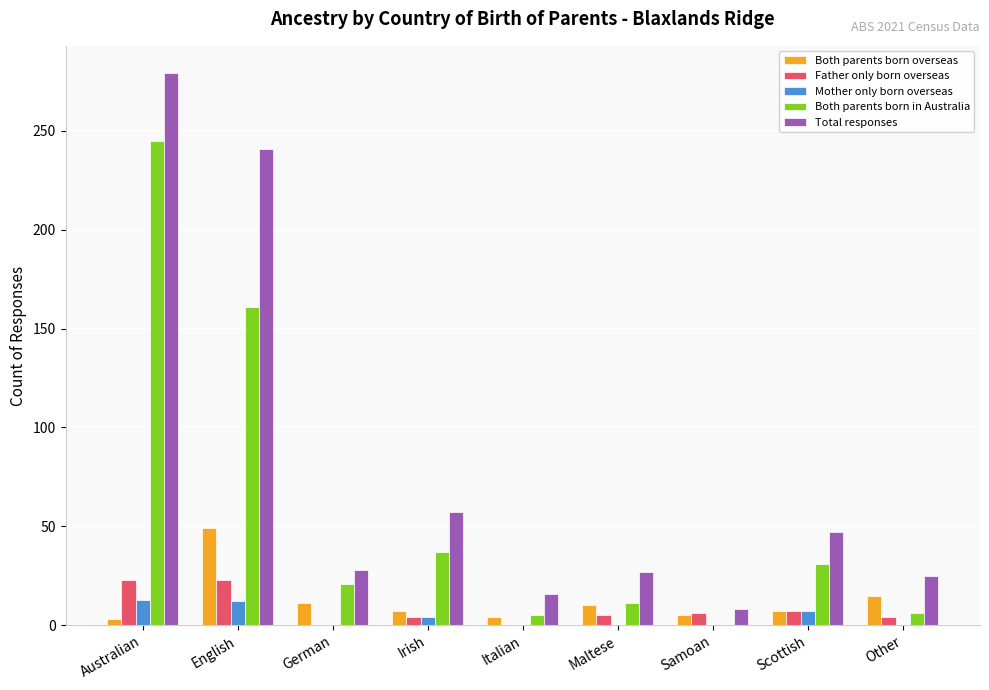

What are all the series names shown in the legend?

Both parents born overseas, Father only born overseas, Mother only born overseas, Both parents born in Australia, Total responses